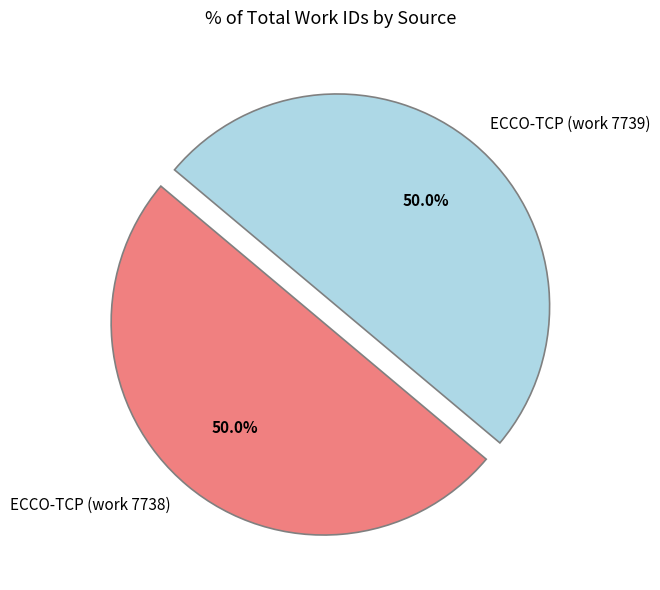

Is it true that ECCO-TCP (work 7739) is 50% of the pie?

True